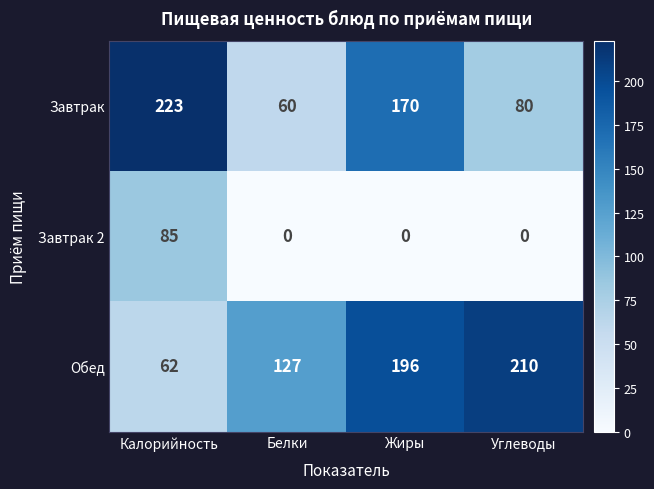

At Калорийность, list the series in order from largest to smallest.

Завтрак, Завтрак 2, Обед